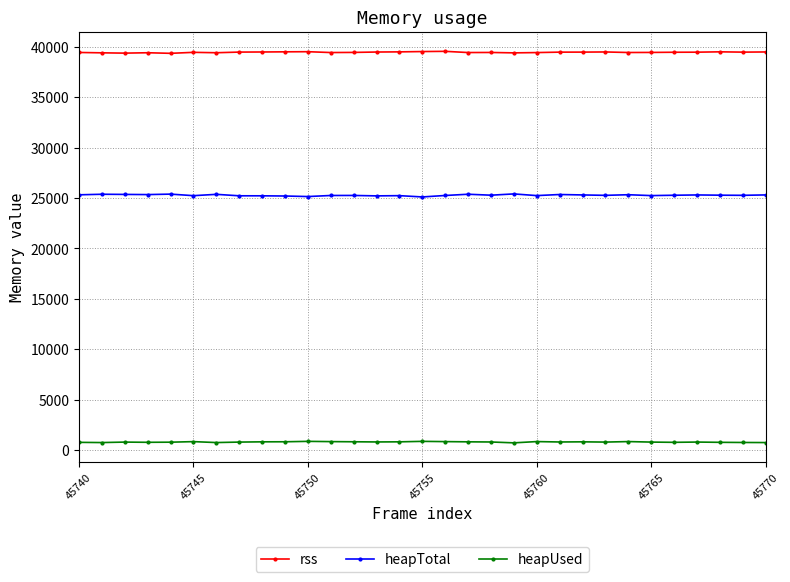

Count the number of categories in the chart.

31